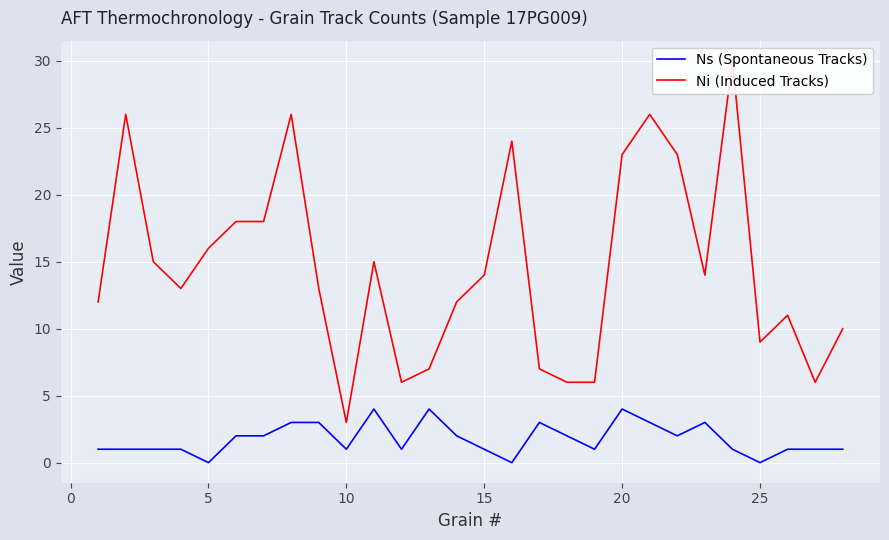

The value of Ns (Spontaneous Tracks) at 5 is -2. True or false?

False